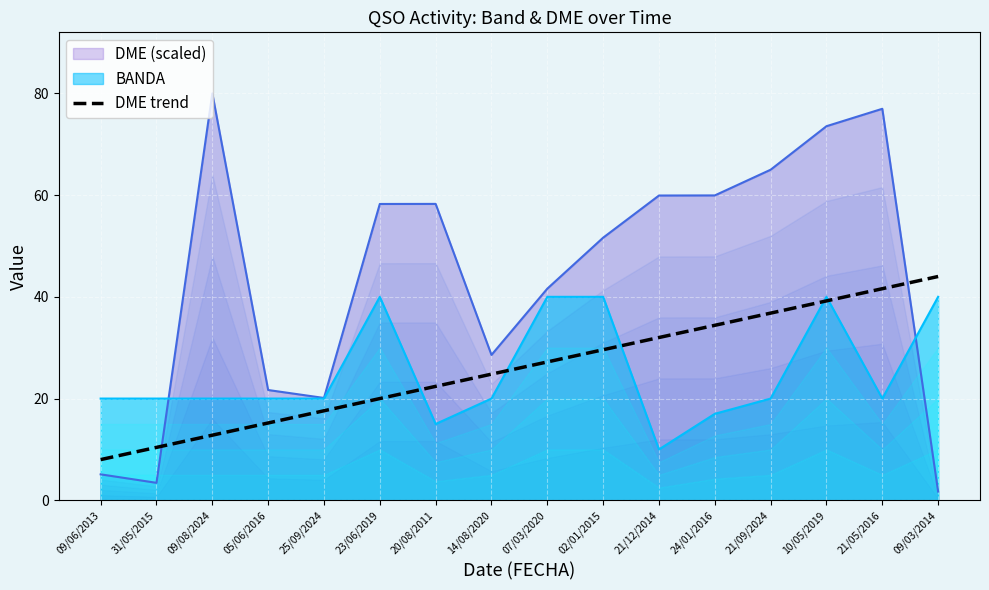

What is the label of the 9th point from the right?

14/08/2020